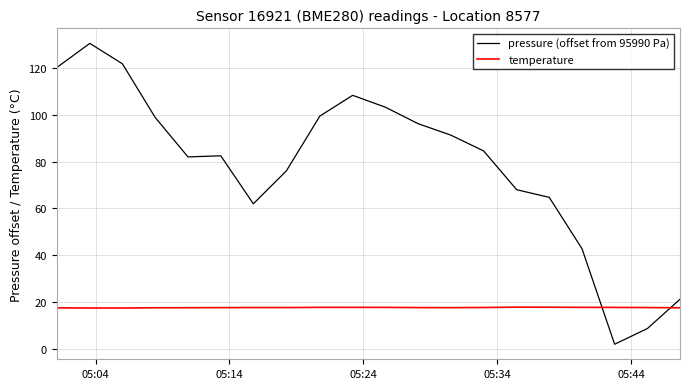

Which series has the widest spread of values?

pressure (offset from 95990 Pa)